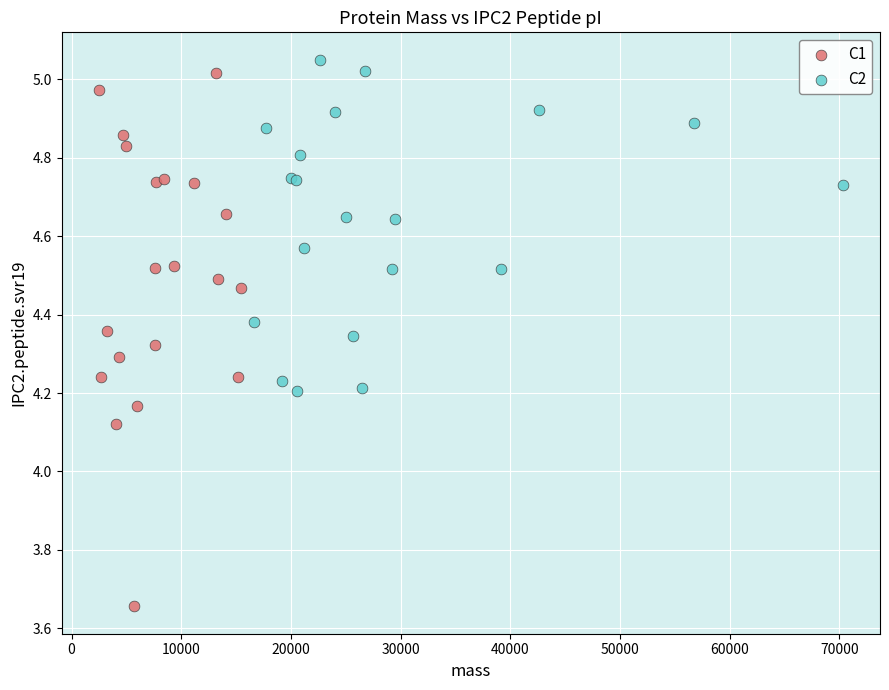

Which series has the largest Y range (max minus min)?

C1